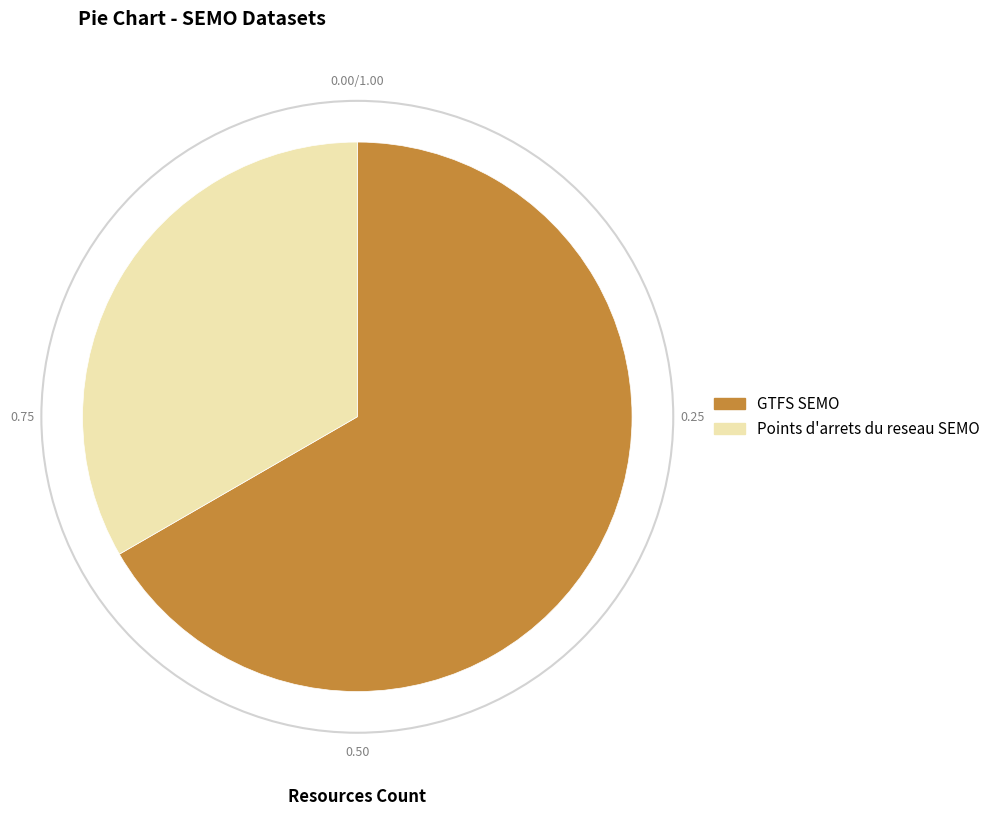

Rank the categories by value from highest to lowest.

GTFS SEMO, Points d'arrets du reseau SEMO